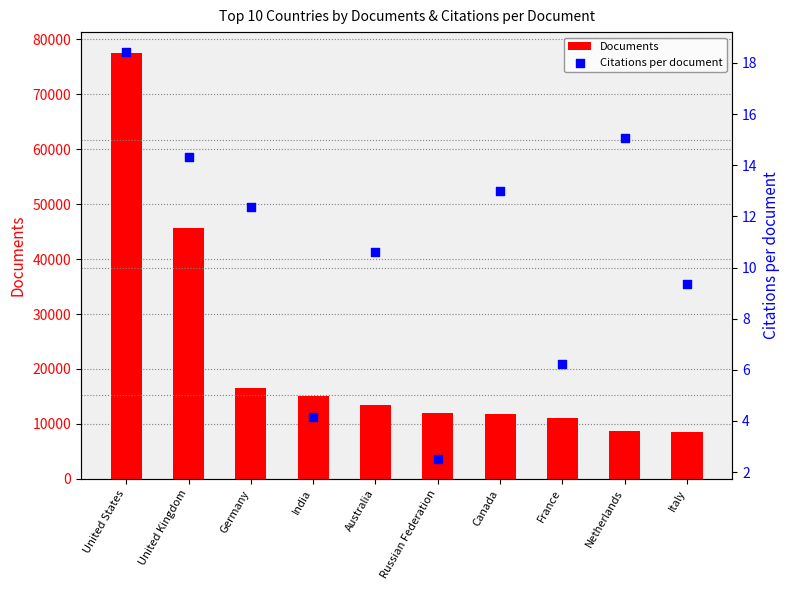

What are all the series names shown in the legend?

Documents, Citations per document